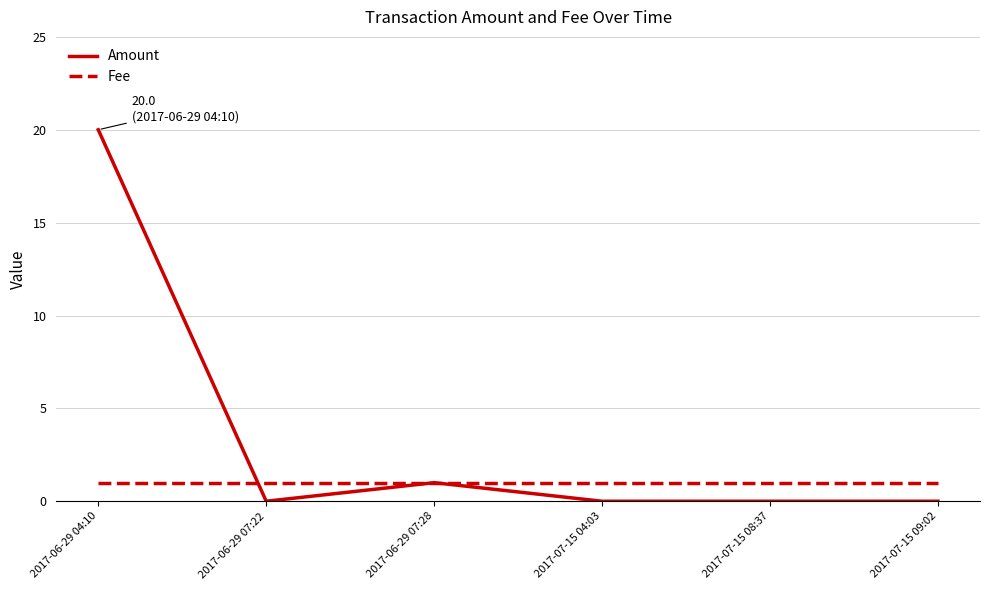

Which series has the largest total across all categories?

Amount